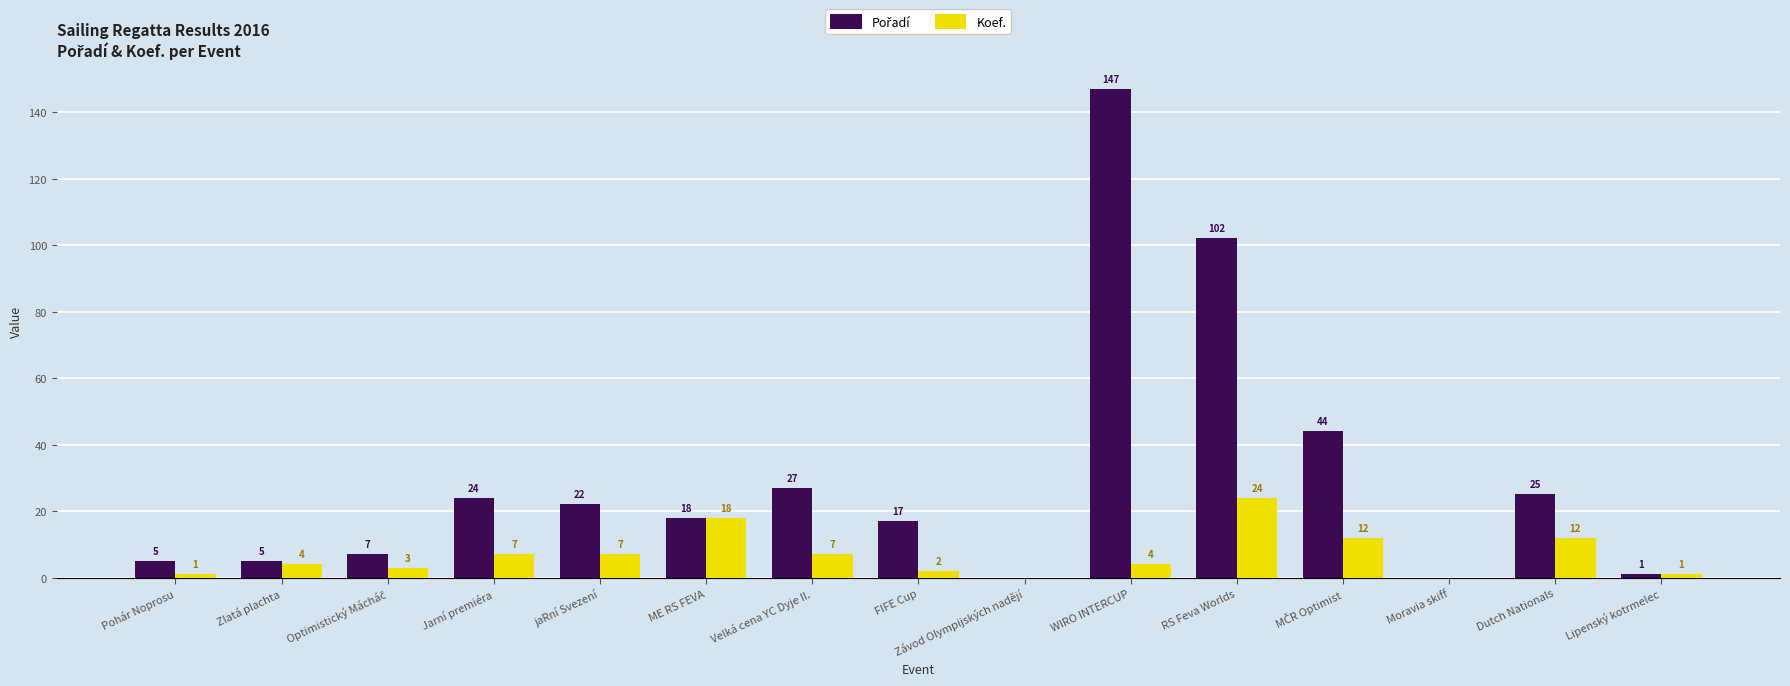

The value of Koef. at Velká cena YC Dyje II. is 7. True or false?

True